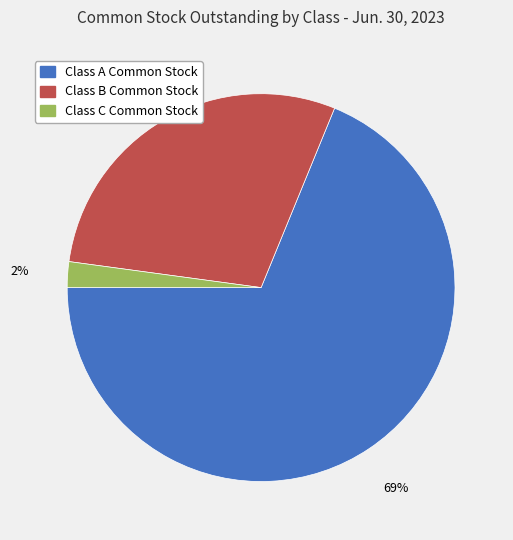

How many segments does this pie chart have?

3